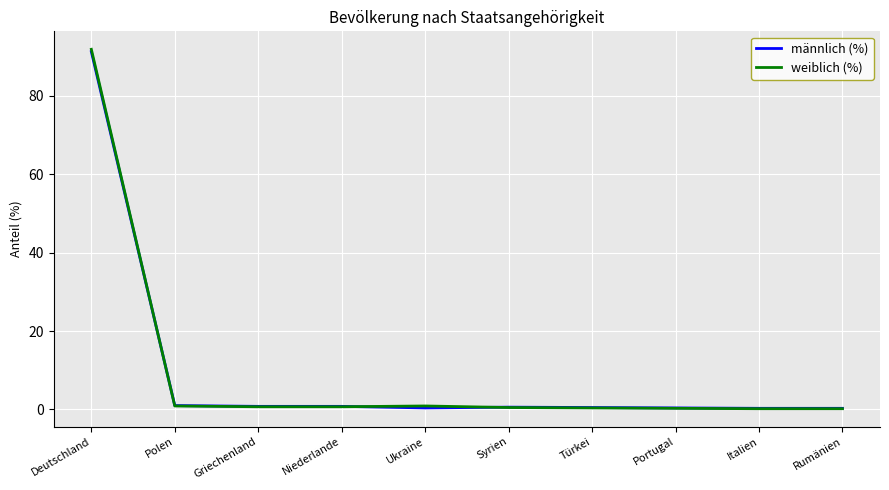

What is the approximate value of weiblich (%) at Deutschland?

91.9